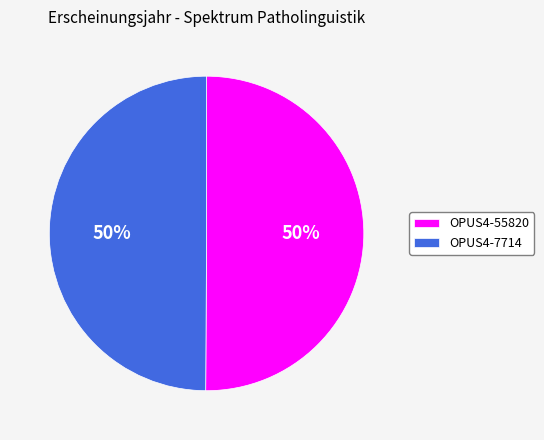

To the nearest percent, what is the combined percentage of OPUS4-55820 and OPUS4-7714?

100%